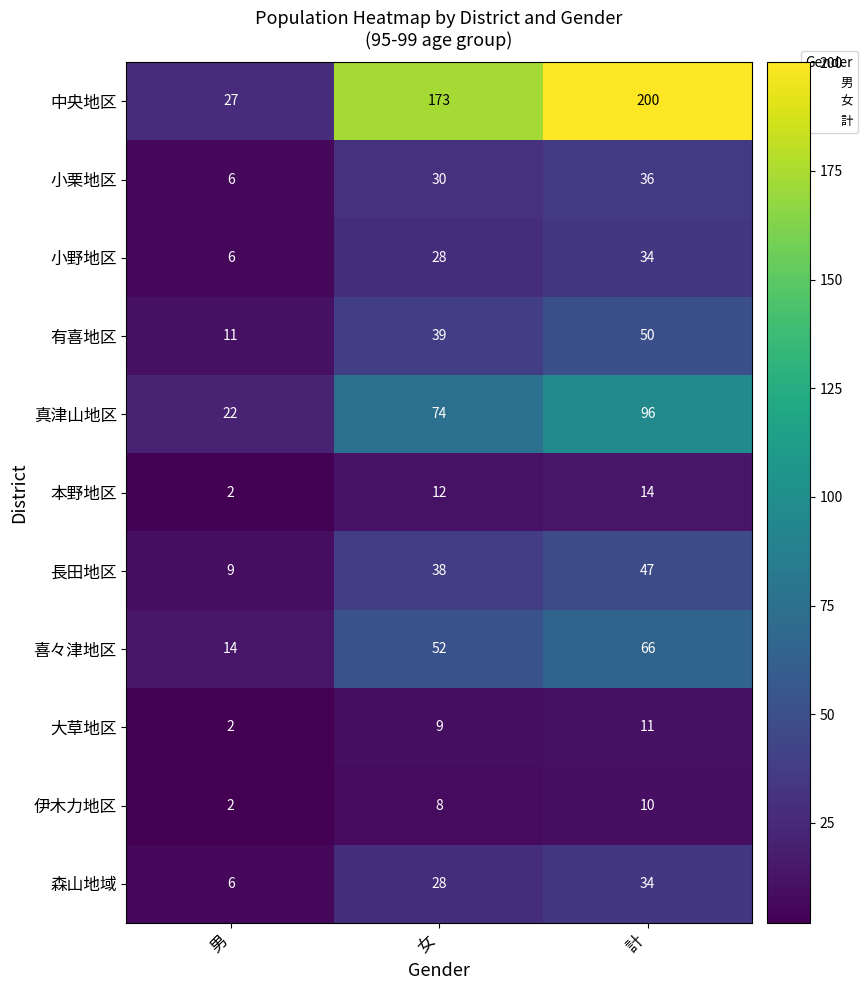

Between 女 and 計, which series saw the biggest shift?

中央地区